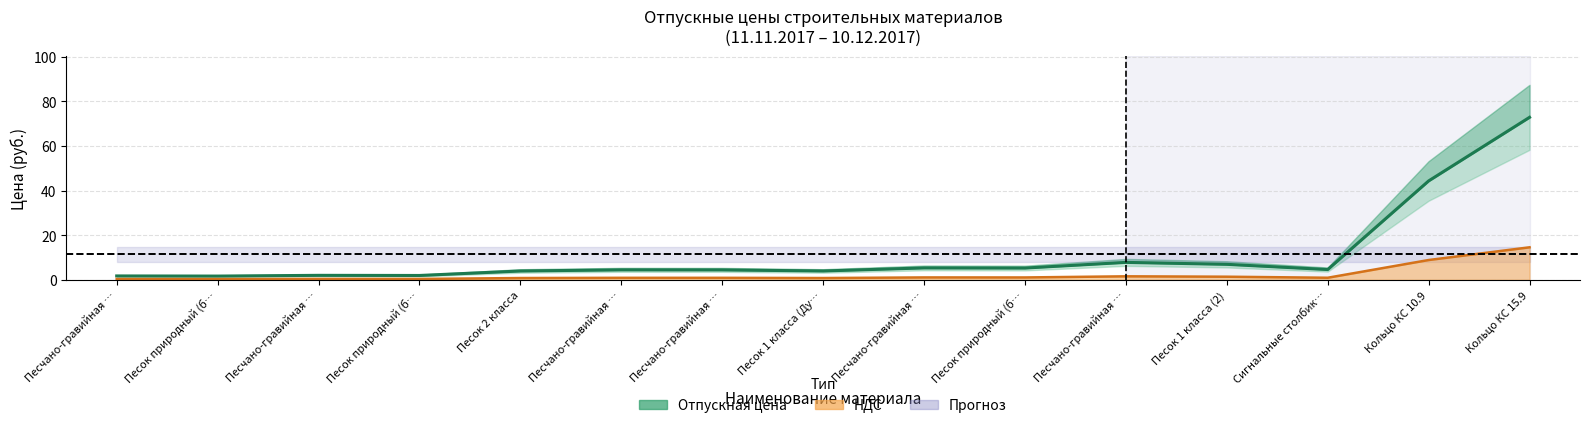

Which series changed the most between Песок природный (б… and Песок 2 класса?

Отпускная цена